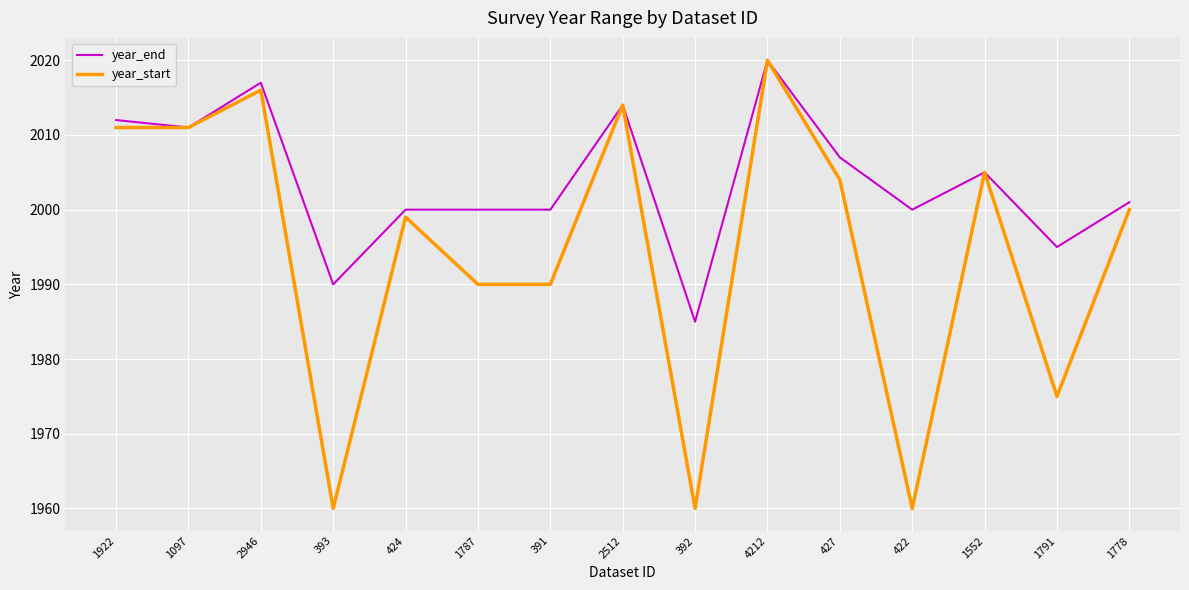

Is it true that year_start equals 1960 at 422?

True